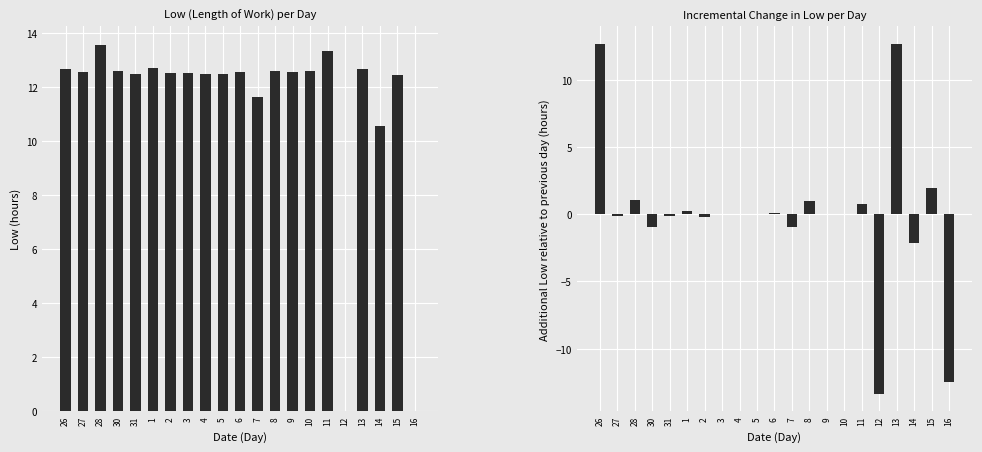

What is the spread (max minus min) of values at 9?

12.6